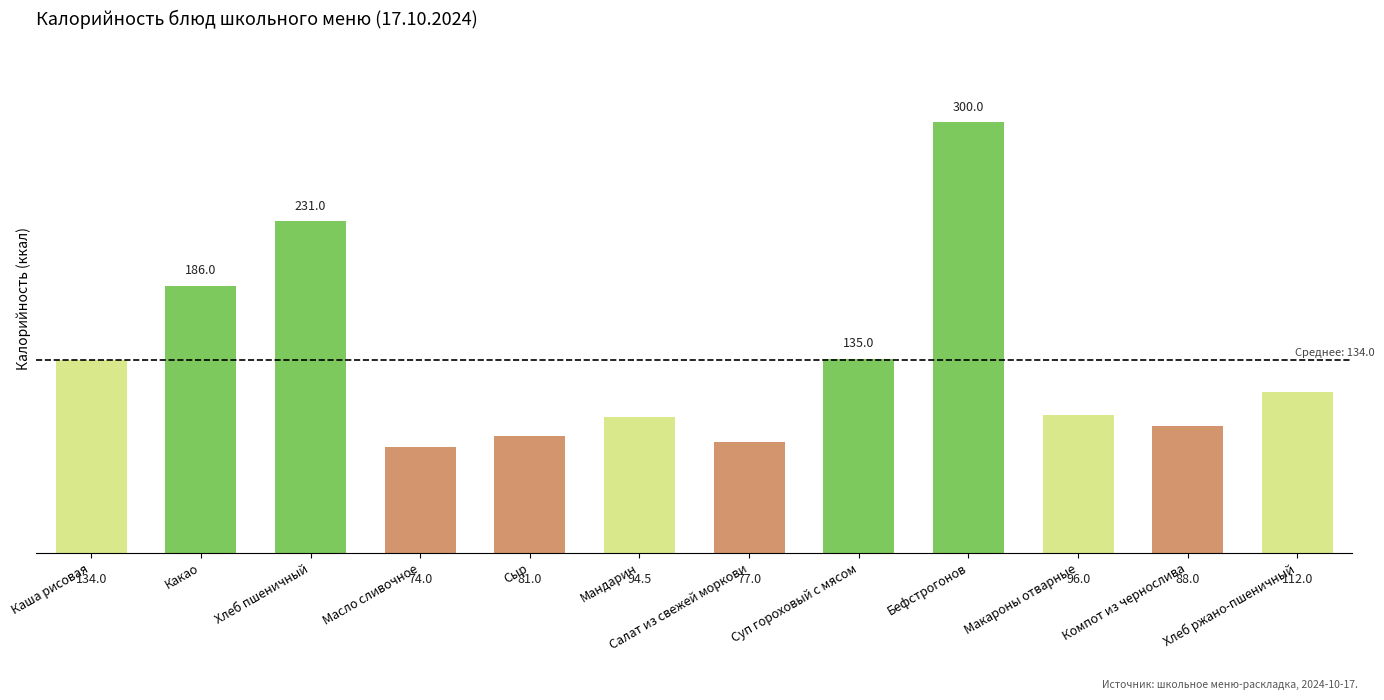

Reading right to left, what are all the values shown in this chart?

Хлеб ржано-пшеничный=112.0	Компот из чернослива=88.0	Макароны отварные=96.0	Бефстрогонов=300.0	Суп гороховый с мясом=135.0	Салат из свежей моркови=77.0	Мандарин=94.5	Сыр=81.0	Масло сливочное=74.0	Хлеб пшеничный=231.0	Какао=186.0	Каша рисовая=134.0